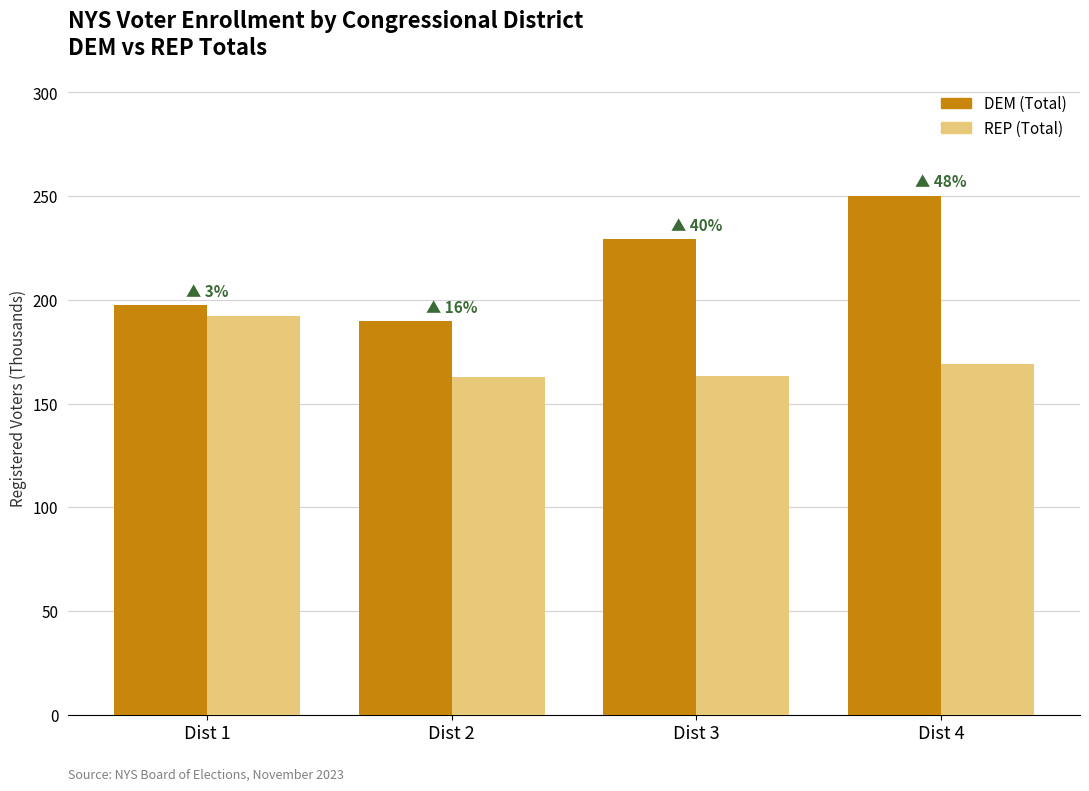

Is it true that REP (Total) equals 99.2 at Dist 2?

False